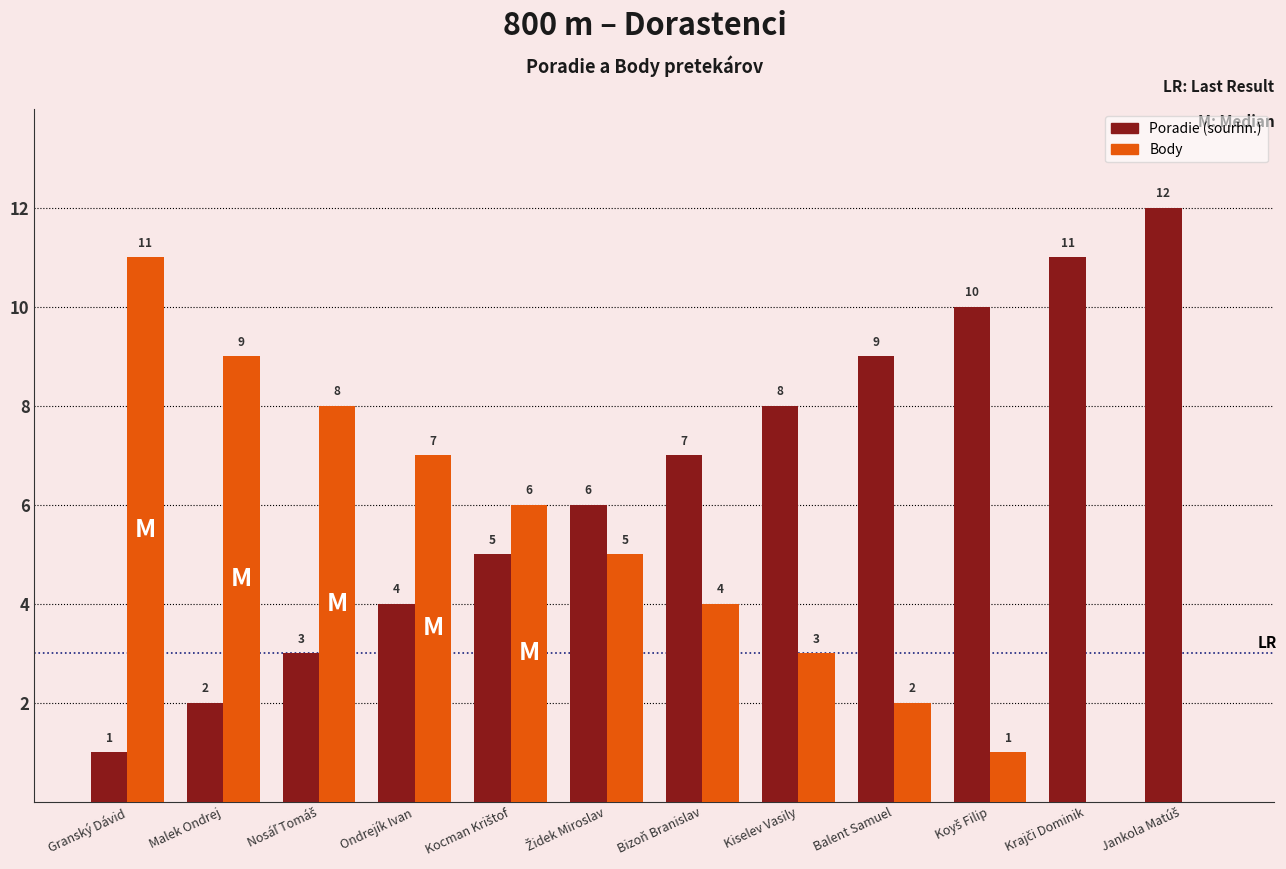

Reading left to right, what are all the values shown in this chart?

Poradie (sourhn.): 1	2	3	4	5	6	7	8	9	10	11	12
Body: 11	9	8	7	6	5	4	3	2	1	0	0